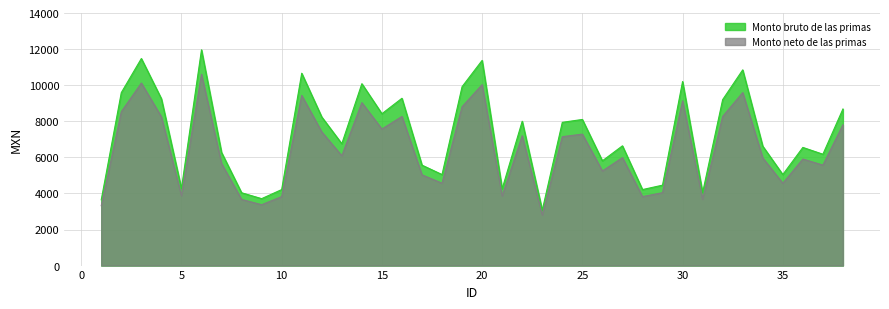

At which label does Monto neto de las primas first exceed 6088?

2